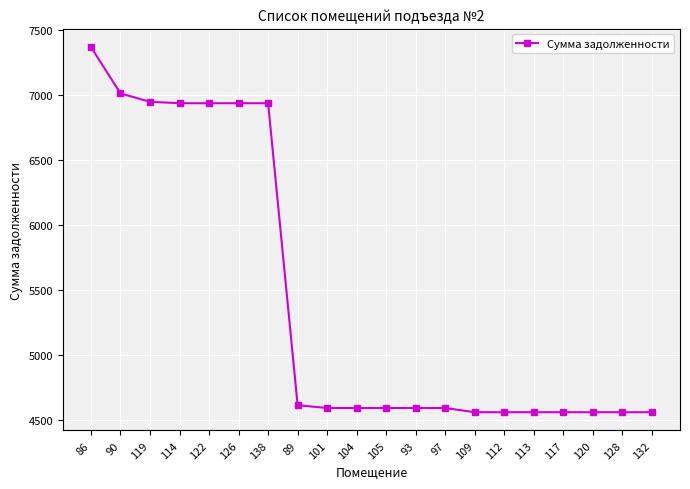

What is the ratio of the value at 97 to the value at 105?

1.0